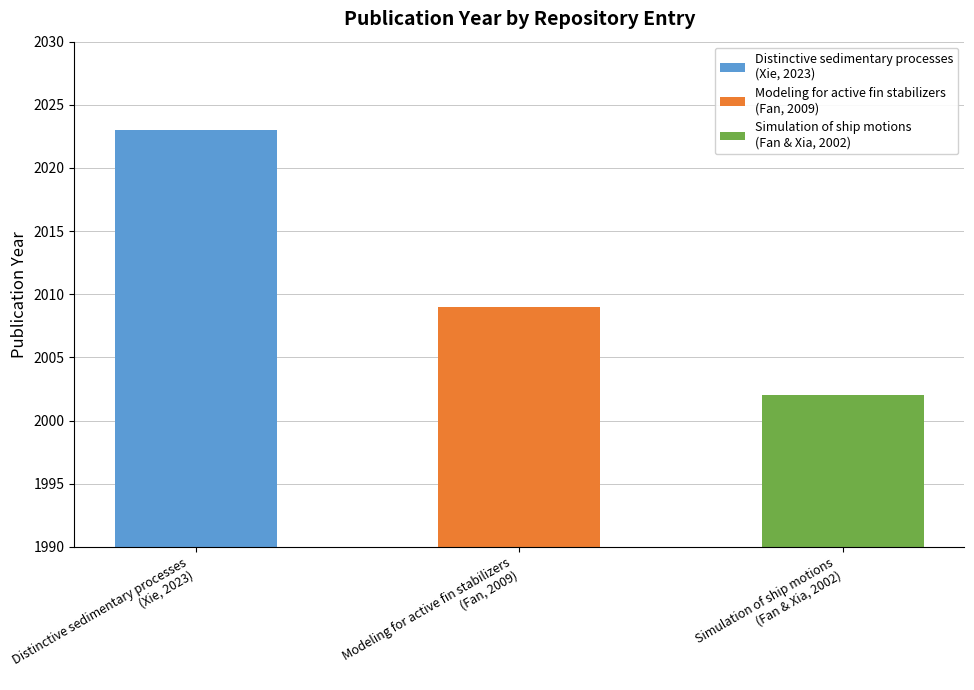

Which has a higher value, Simulation of ship motions
(Fan & Xia, 2002) or Distinctive sedimentary processes
(Xie, 2023)?

Distinctive sedimentary processes
(Xie, 2023)